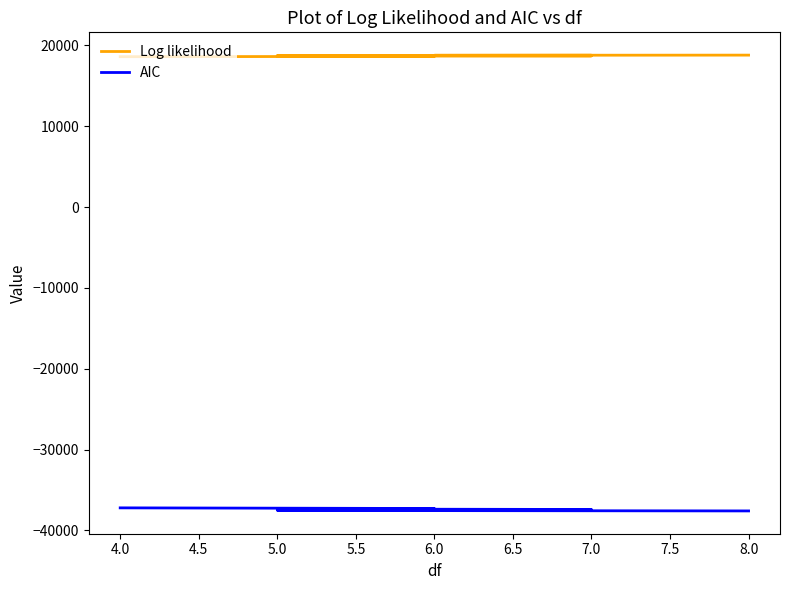

Between 5.0 and 7.0, which is larger?

5.0